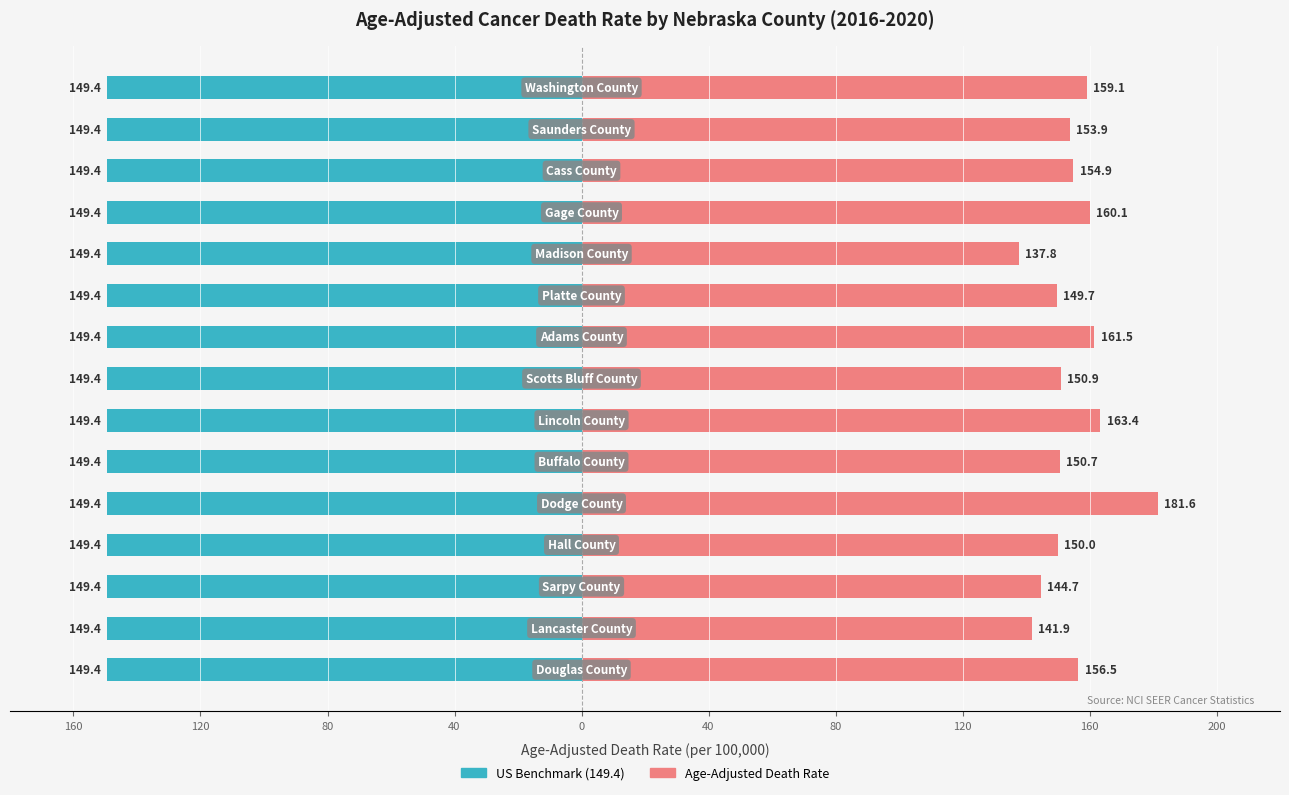

List the series in order of their overall mean, highest first.

Age-Adjusted Death Rate, US Benchmark (149.4)